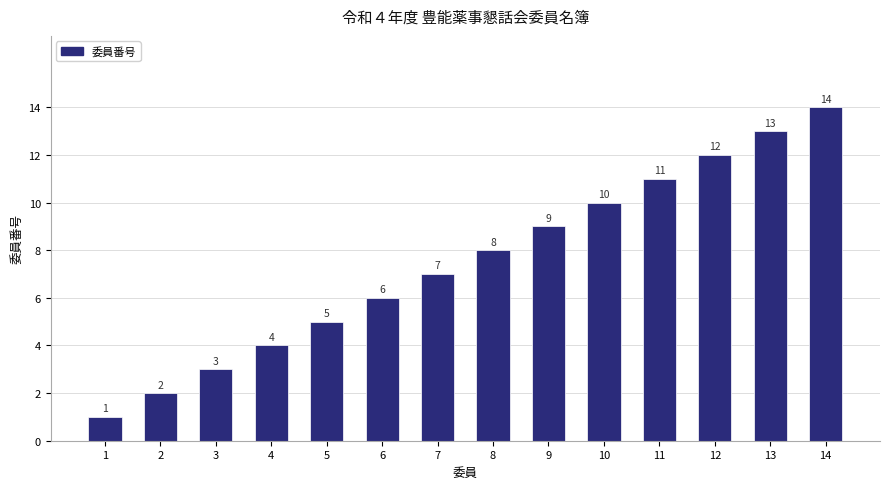

Count the number of categories in the chart.

14